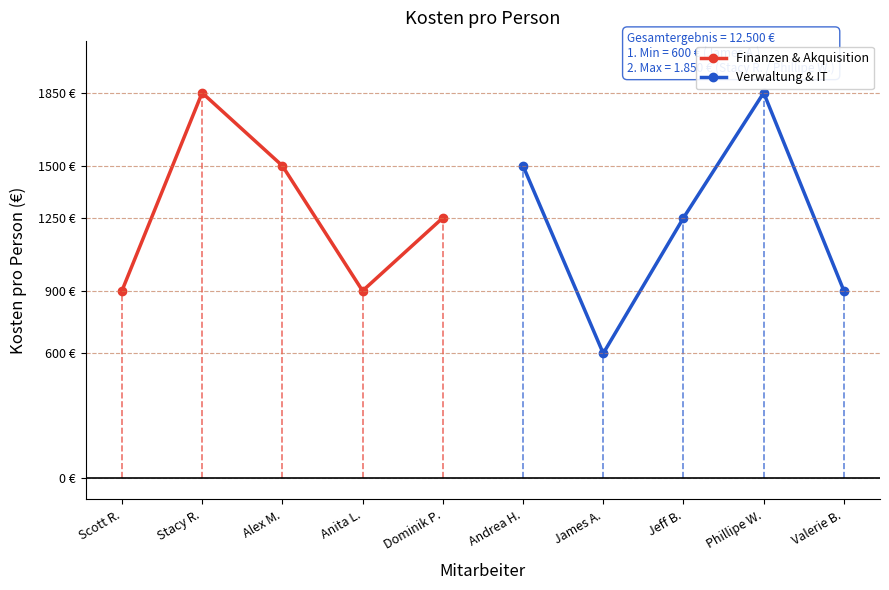

What is the highest value of the Finanzen & Akquisition series?

1850